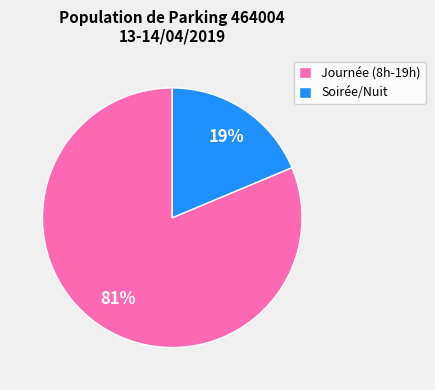

The Soirée/Nuit slice represents 19% of the pie. True or false?

True